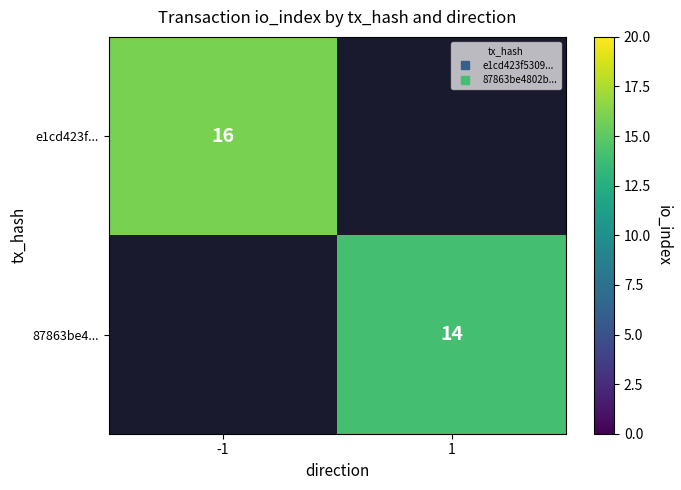

Is it true that e1cd423f... equals 16.0 at -1?

True